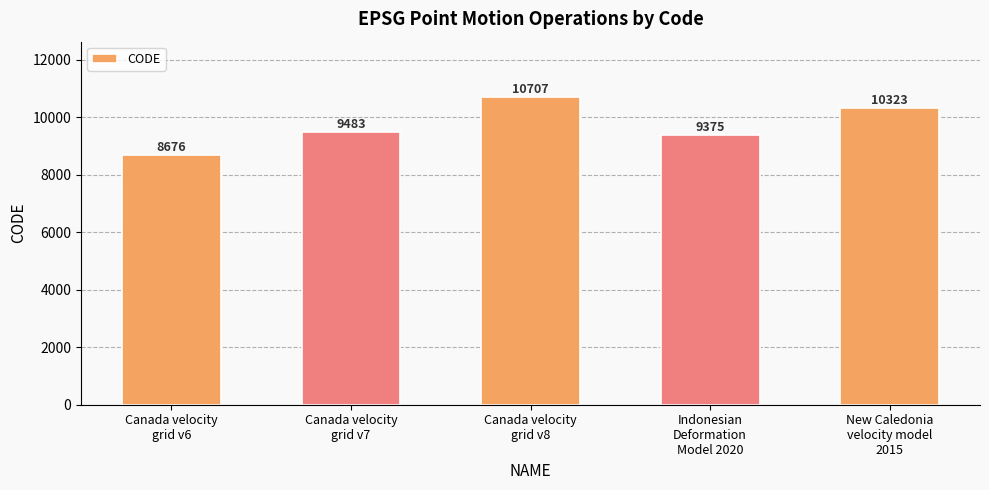

What is the difference between the maximum and second lowest values?

1332